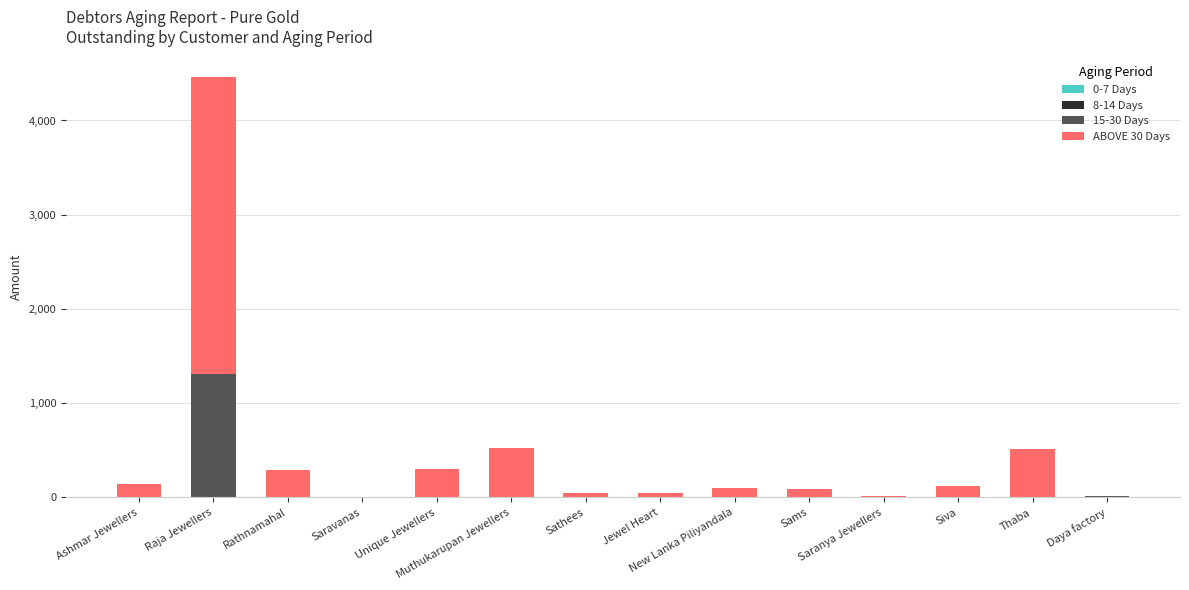

What is the sum of all 15-30 Days values?

1329